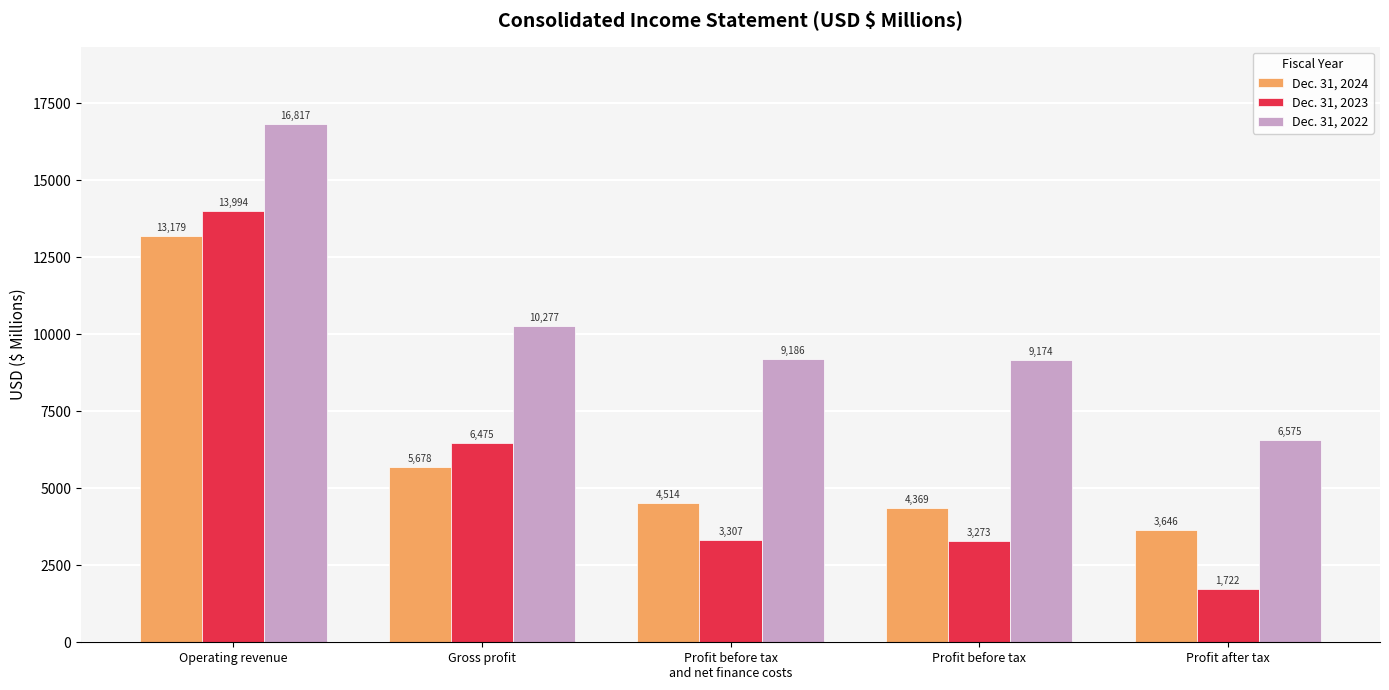

What is the sum of all Dec. 31, 2023 values?

28771